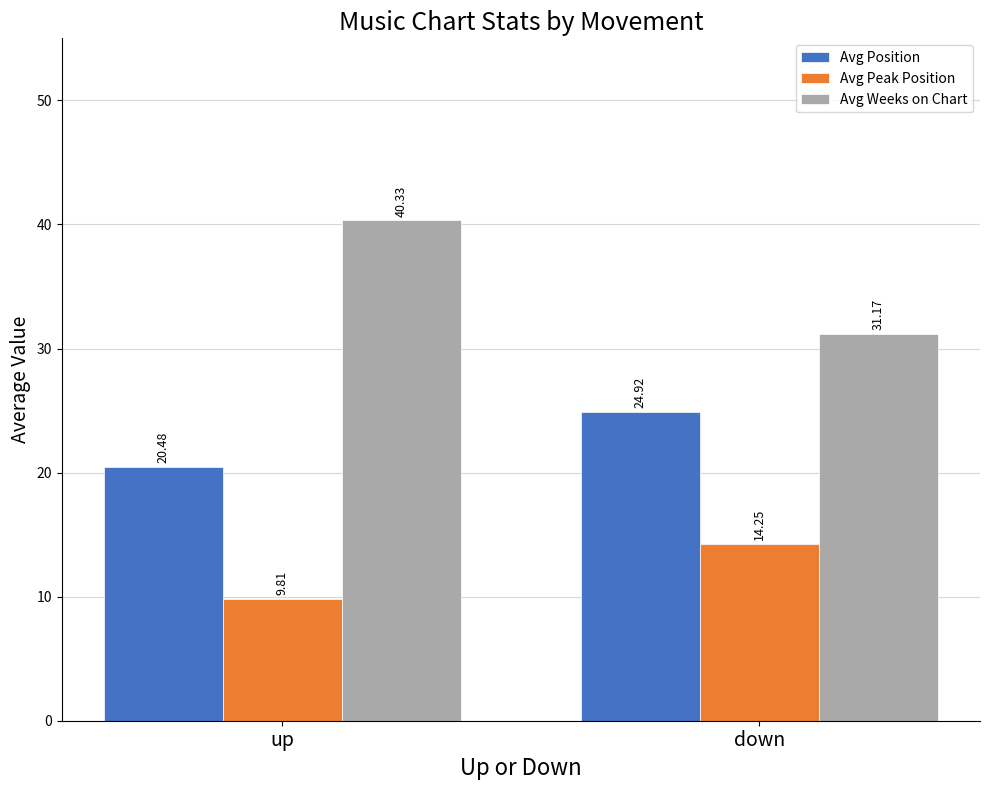

Rank the series by their maximum value, from highest to lowest.

Avg Weeks on Chart, Avg Position, Avg Peak Position